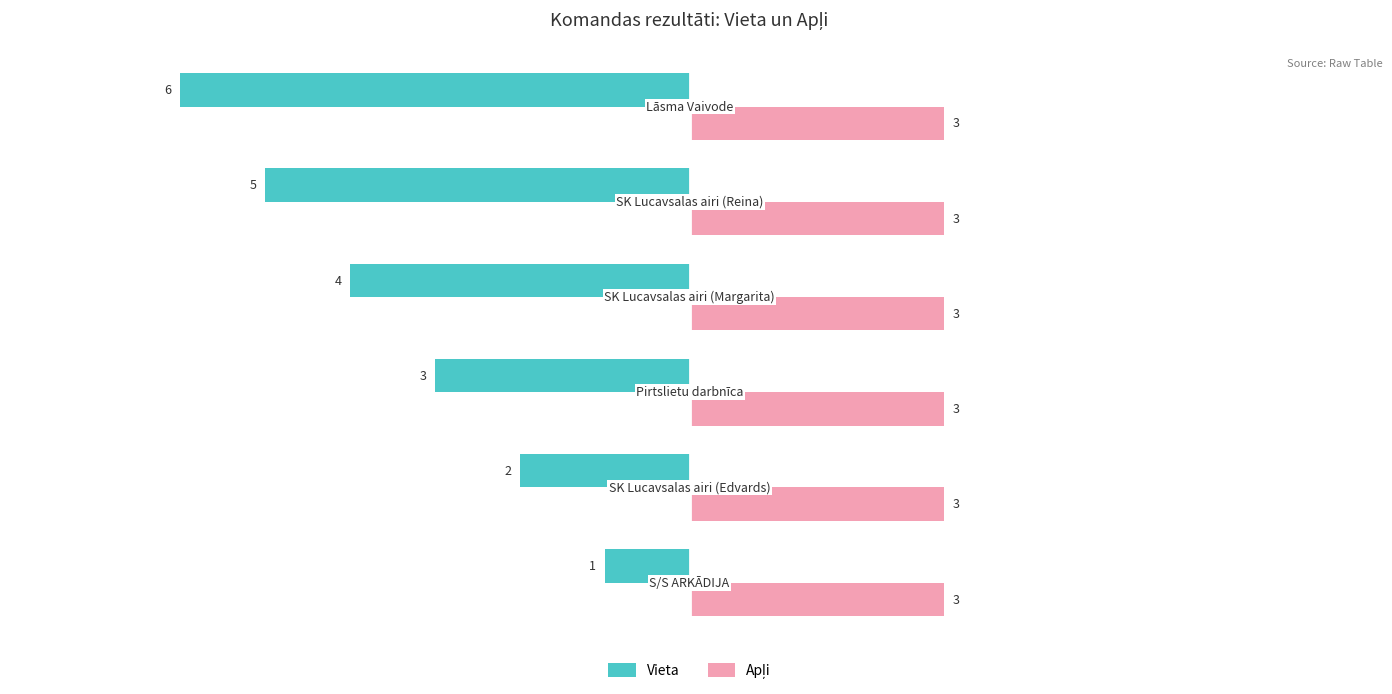

Which series has the largest range (max minus min)?

Vieta